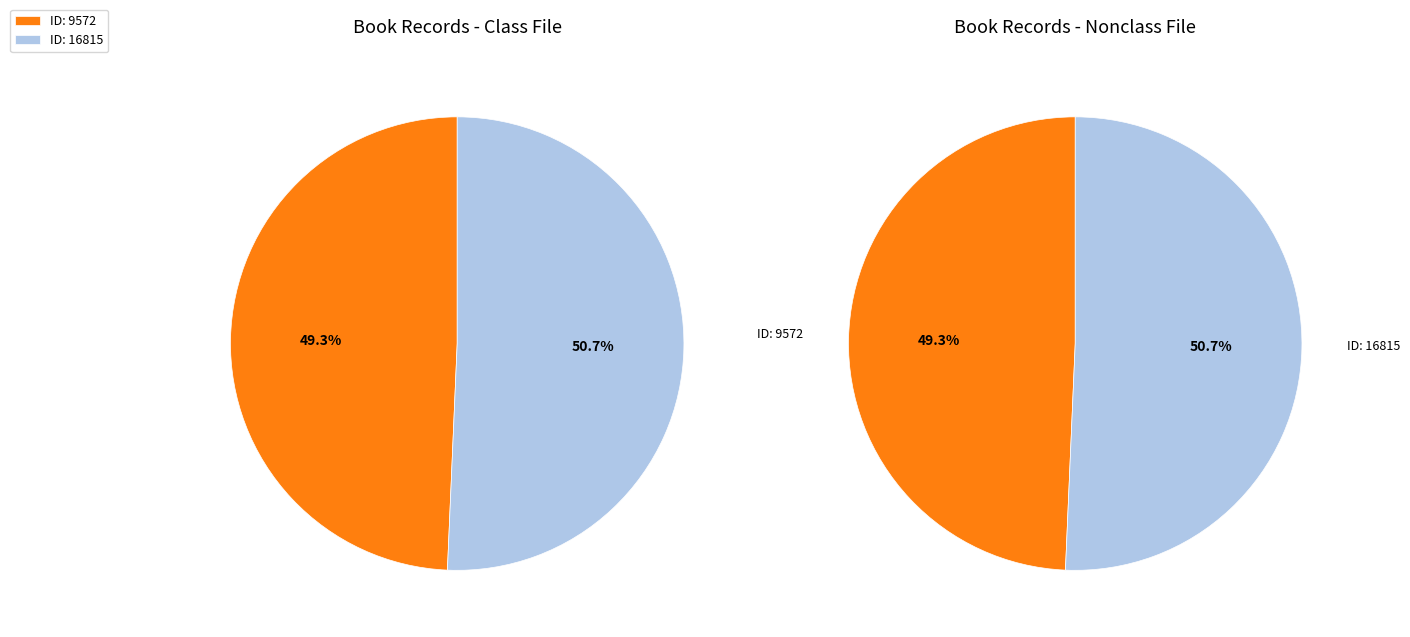

Which category accounts for the majority?

16815